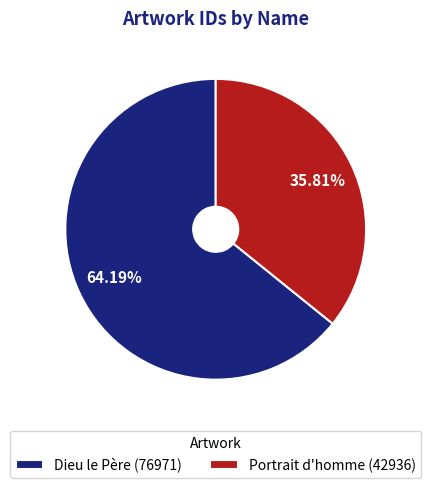

What is the ratio of the value at Dieu le Père to the value at Portrait d'homme?

1.8